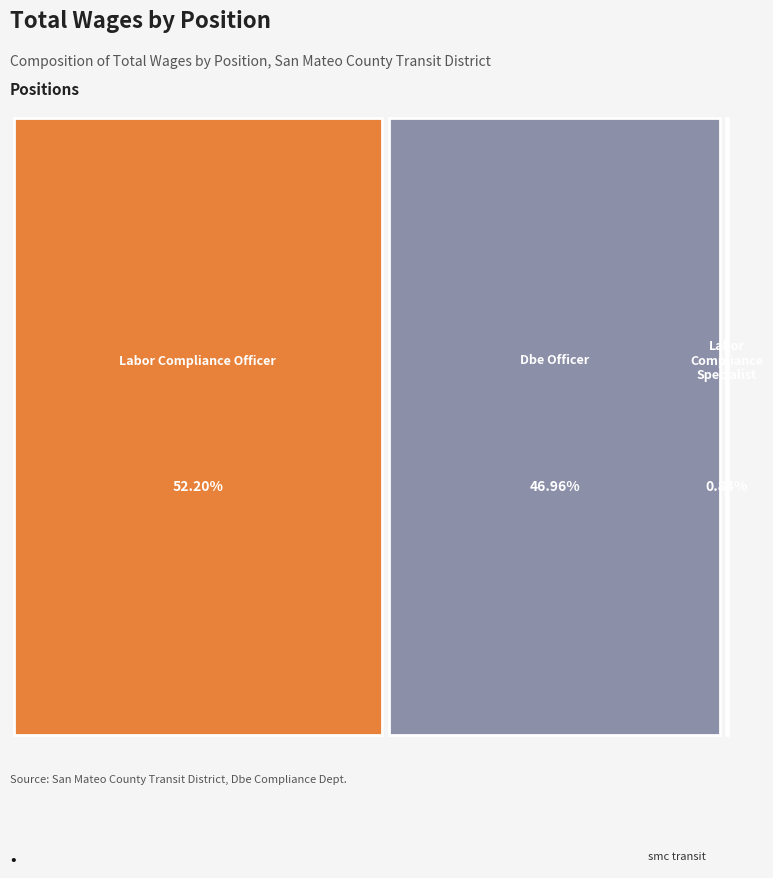

To the nearest percent, what is the combined percentage of Labor Compliance Specialist and Dbe Officer?

48%